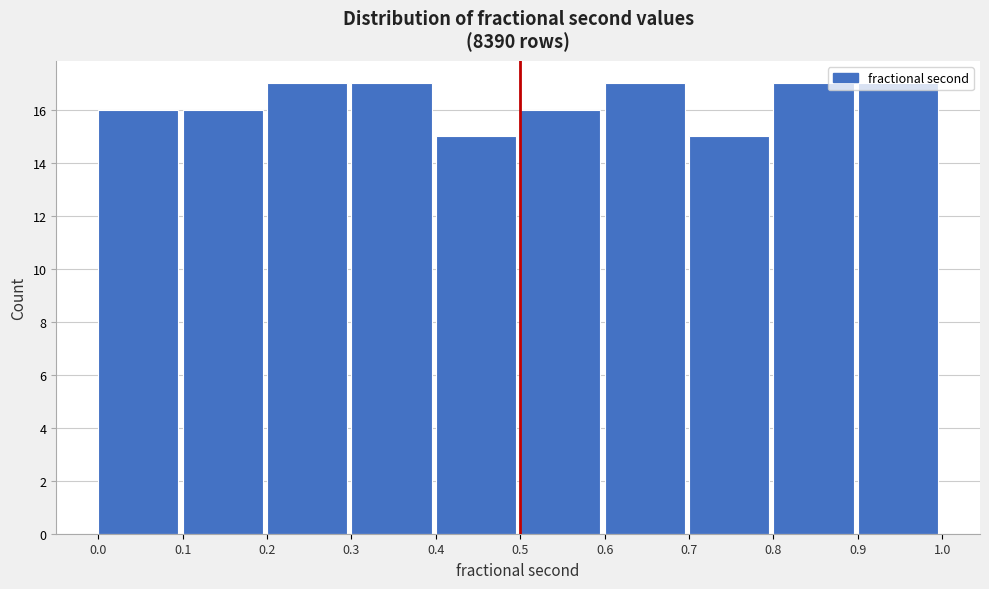

Reading left to right, transcribe this chart: for each bar, give the range it covers on the x-axis and its height. The values are not printed on the chart, so give them approximately, as read against the axis.

0.0 to 0.1: 16
0.1 to 0.2: 16
0.2 to 0.3: 17
0.3 to 0.4: 17
0.4 to 0.5: 15
0.5 to 0.6: 16
0.6 to 0.7: 17
0.7 to 0.8: 15
0.8 to 0.9: 17
0.9 to 1.0: 17